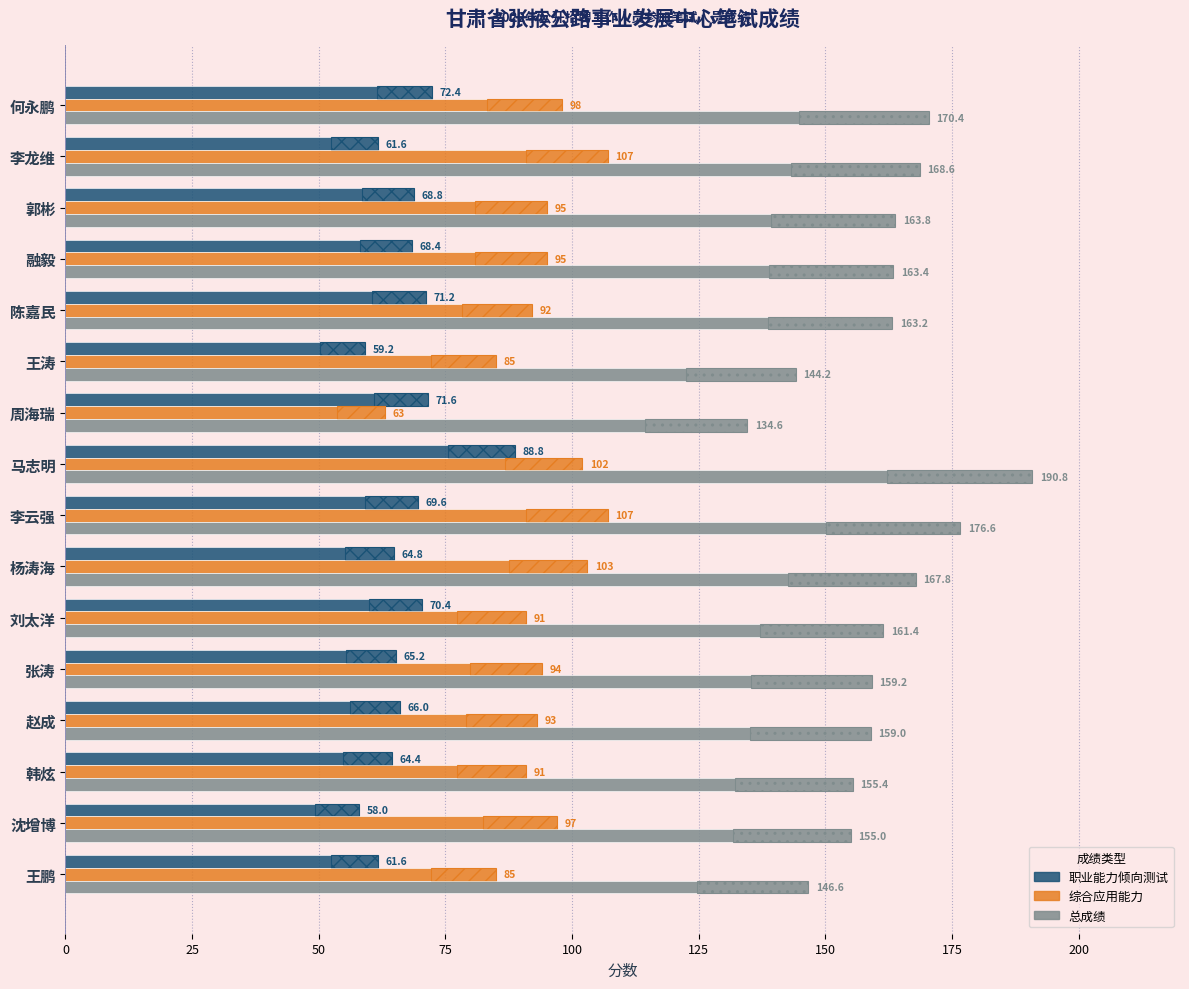

Read the 总成绩 value at 沈增博.

155.0